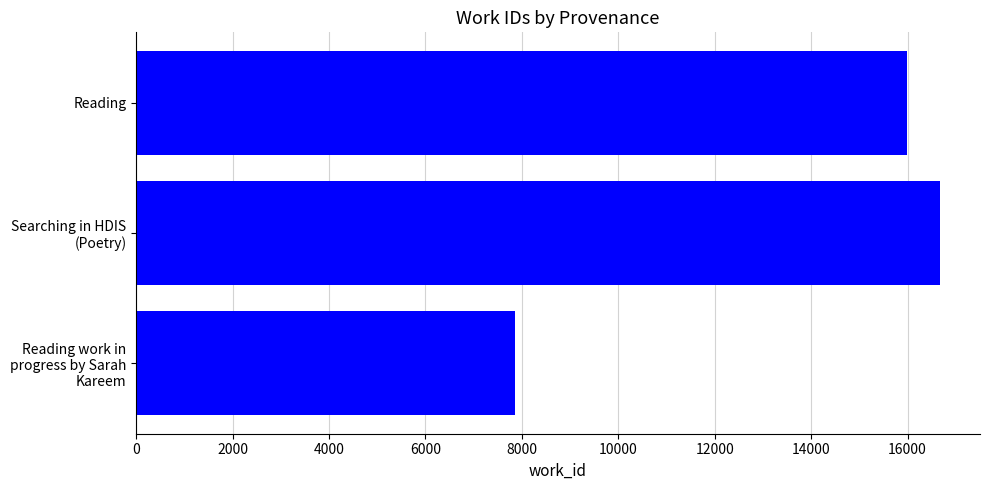

How many data points are less than 15989?

1